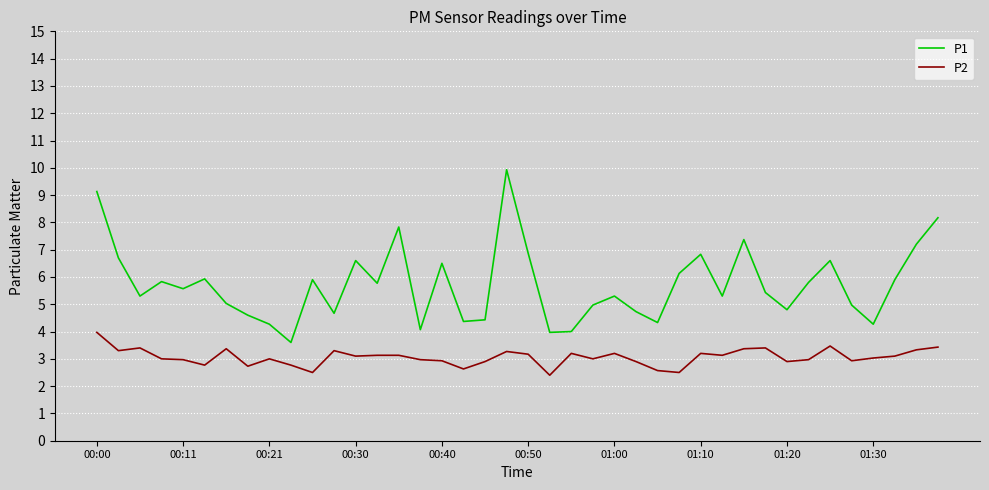

What is the minimum value for P2?

2.4